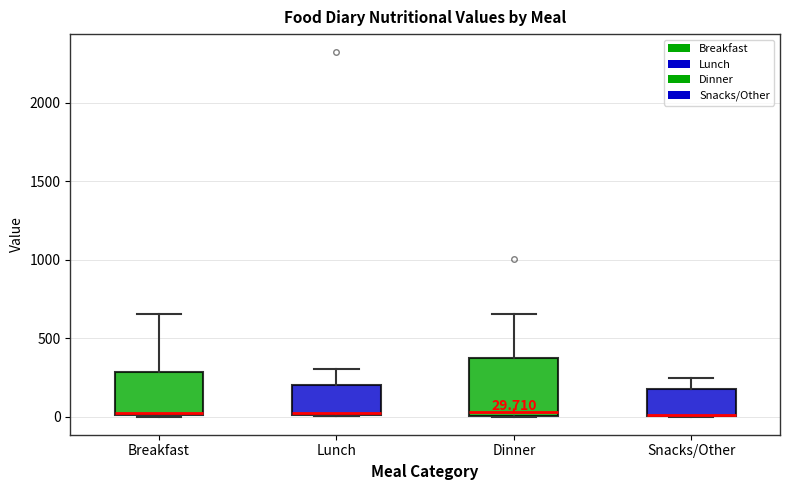

Which box is the tallest, from its lower edge to its upper edge?

Dinner